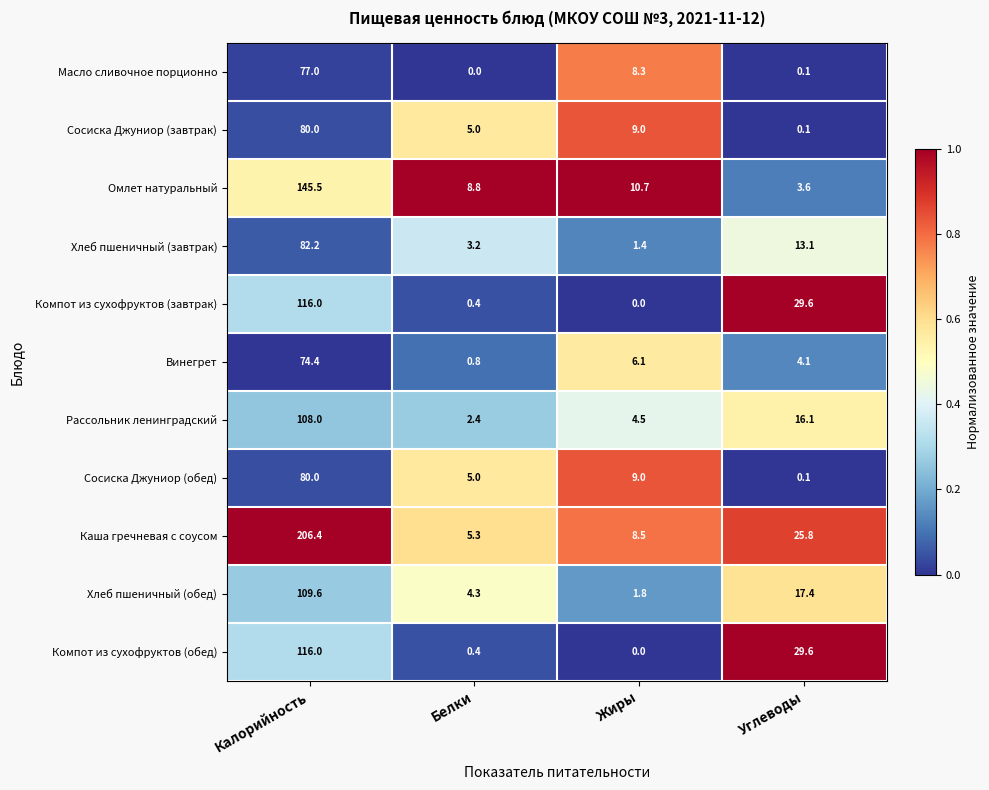

The value of Сосиска Джуниор (обед) at Жиры is 5.7. True or false?

False